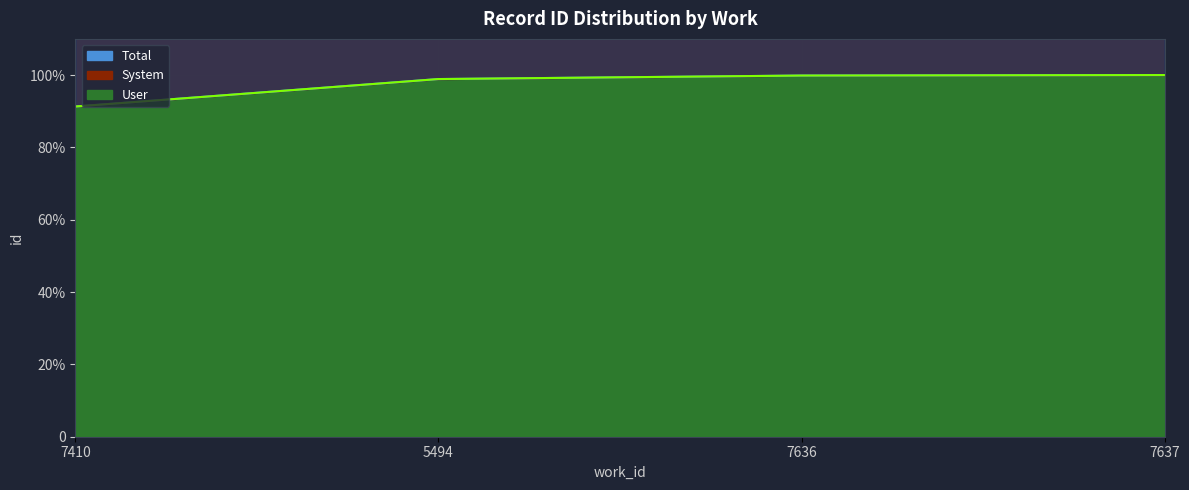

At which category is the sum across all series the highest?

7637